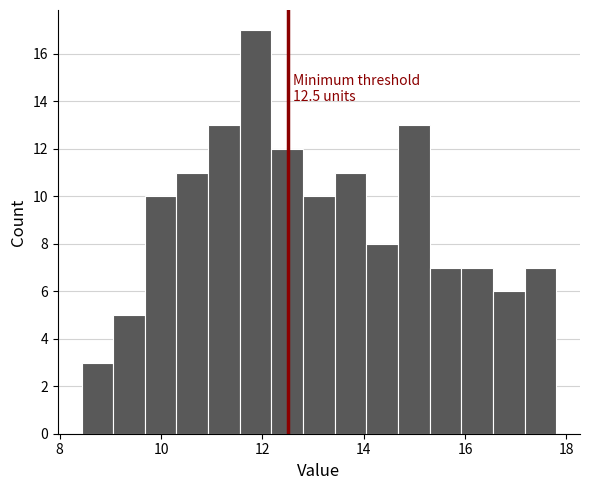

Read against the x-axis, roughly where is the centre of the tallest bar?

11.8